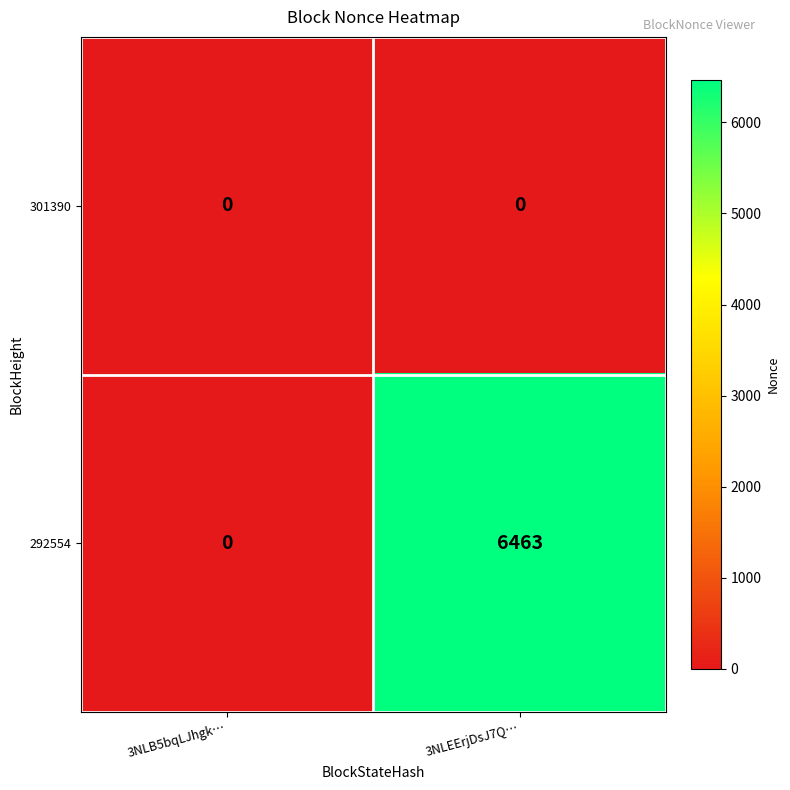

What is the greatest value displayed?

6463